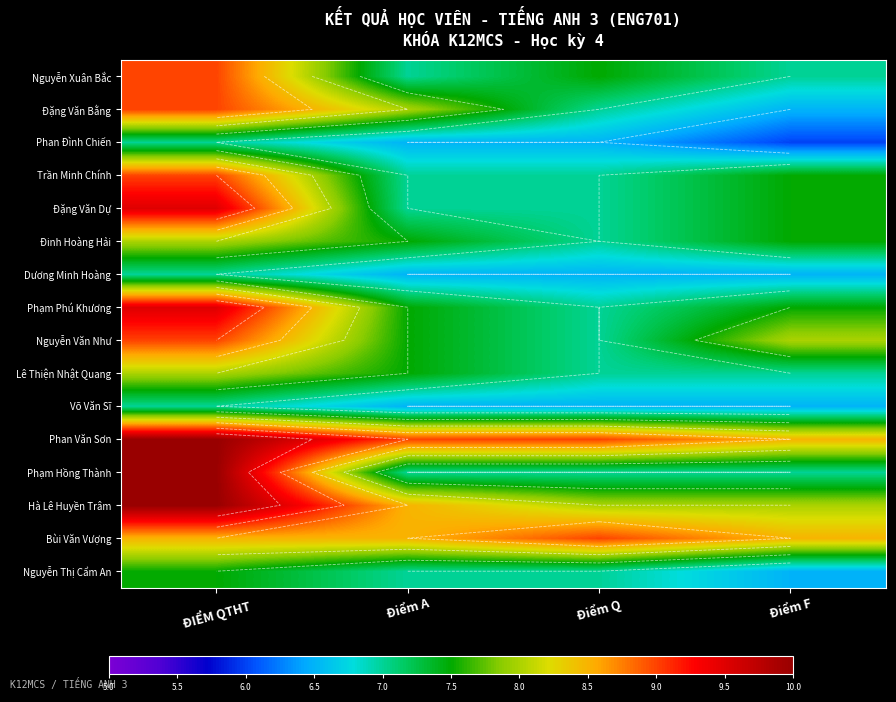

Which category has the highest value in the Nguyễn Văn Như series?

ĐIỂM QTHT